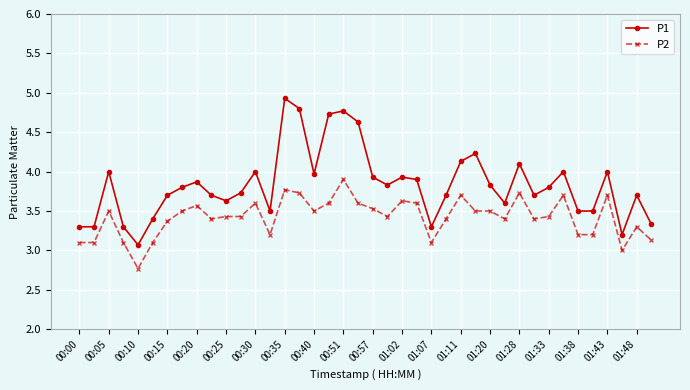

True or false: P1 has more than 2 points higher than both neighbors.

True